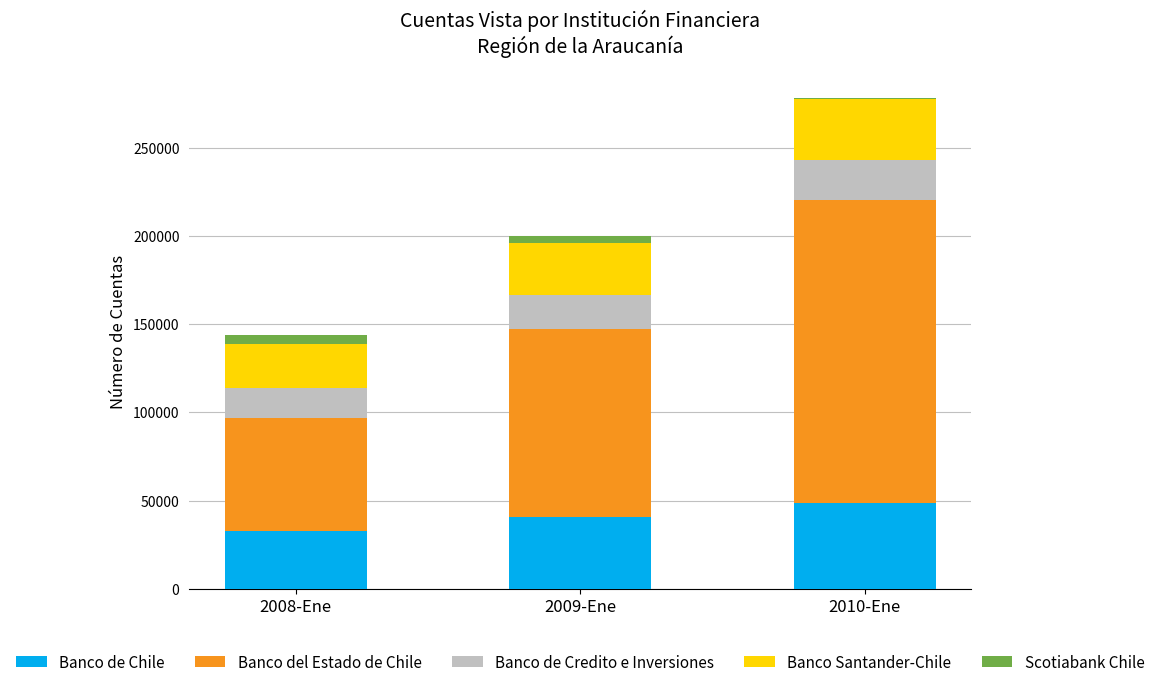

Count the number of categories in the chart.

3